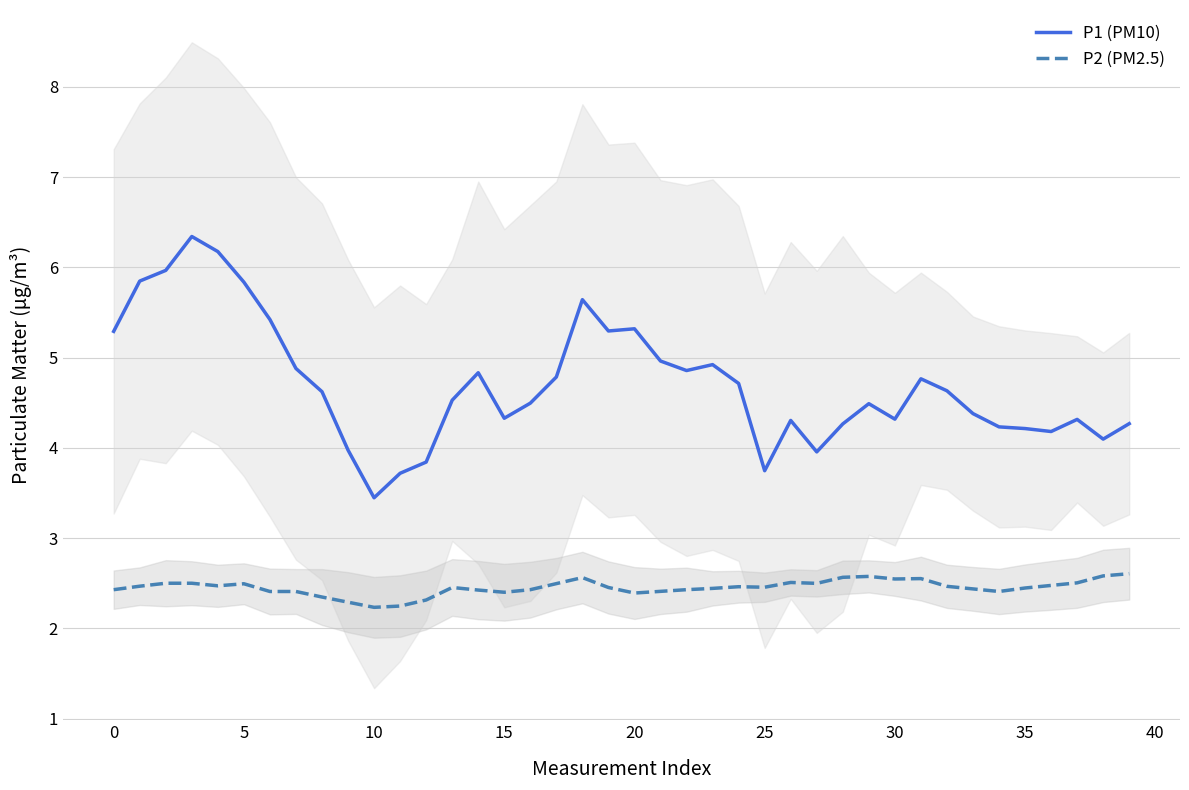

True or false: P1 (PM10) and P2 (PM2.5) intersect in this chart.

False